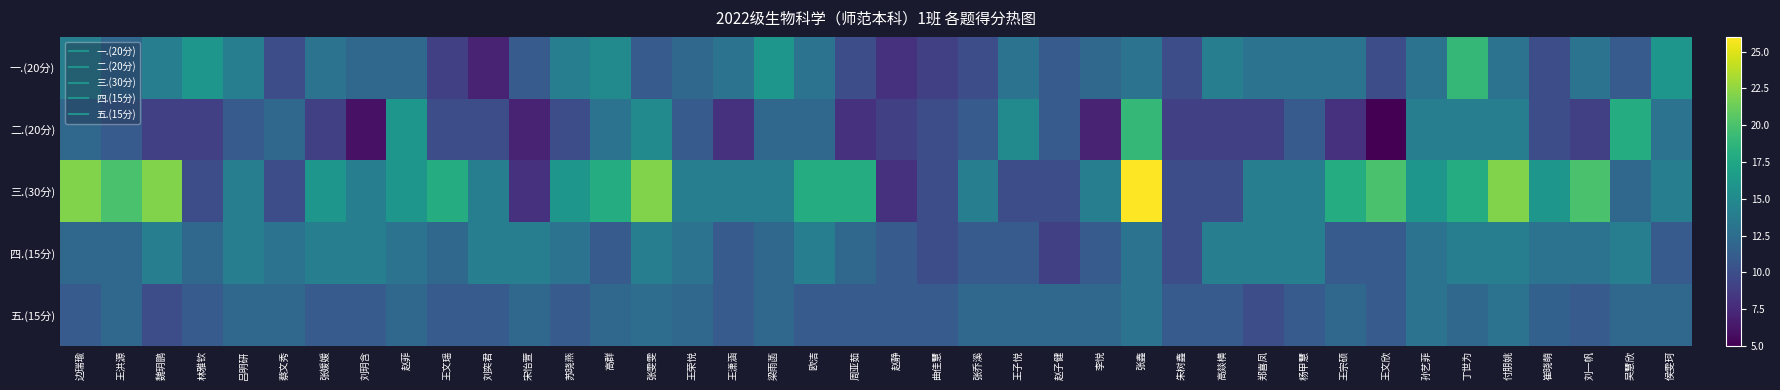

What is the total value across all series at 周亚茹?

59.0